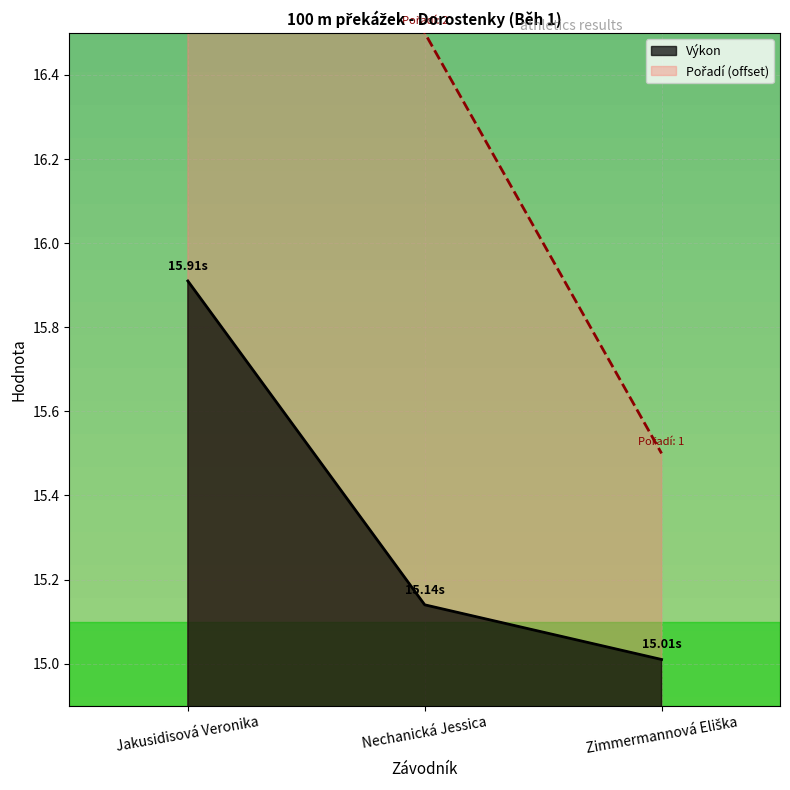

What is the sum of all Pořadí values?

49.5